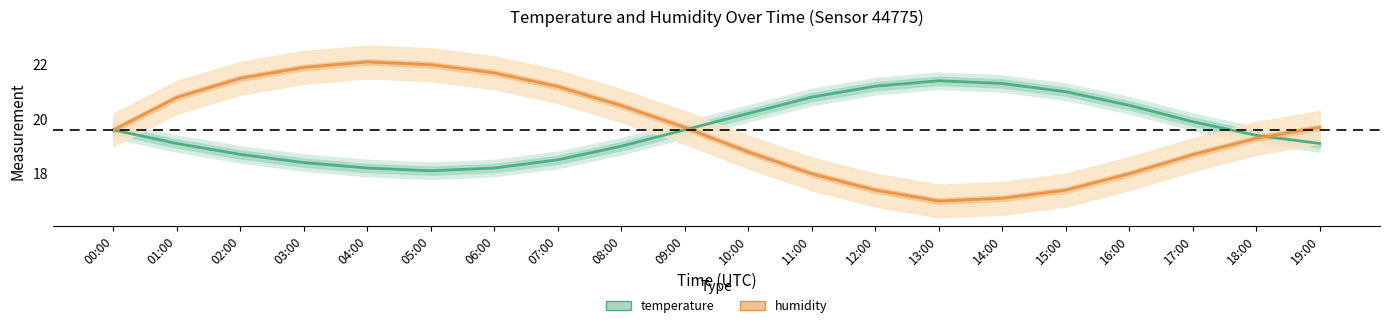

Does the chart have visible grid lines?

No